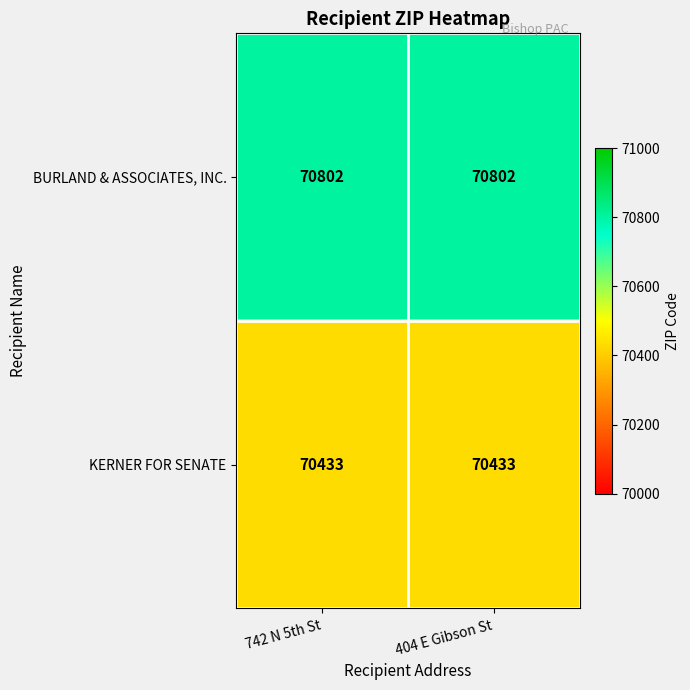

Count the number of data series in this chart.

2